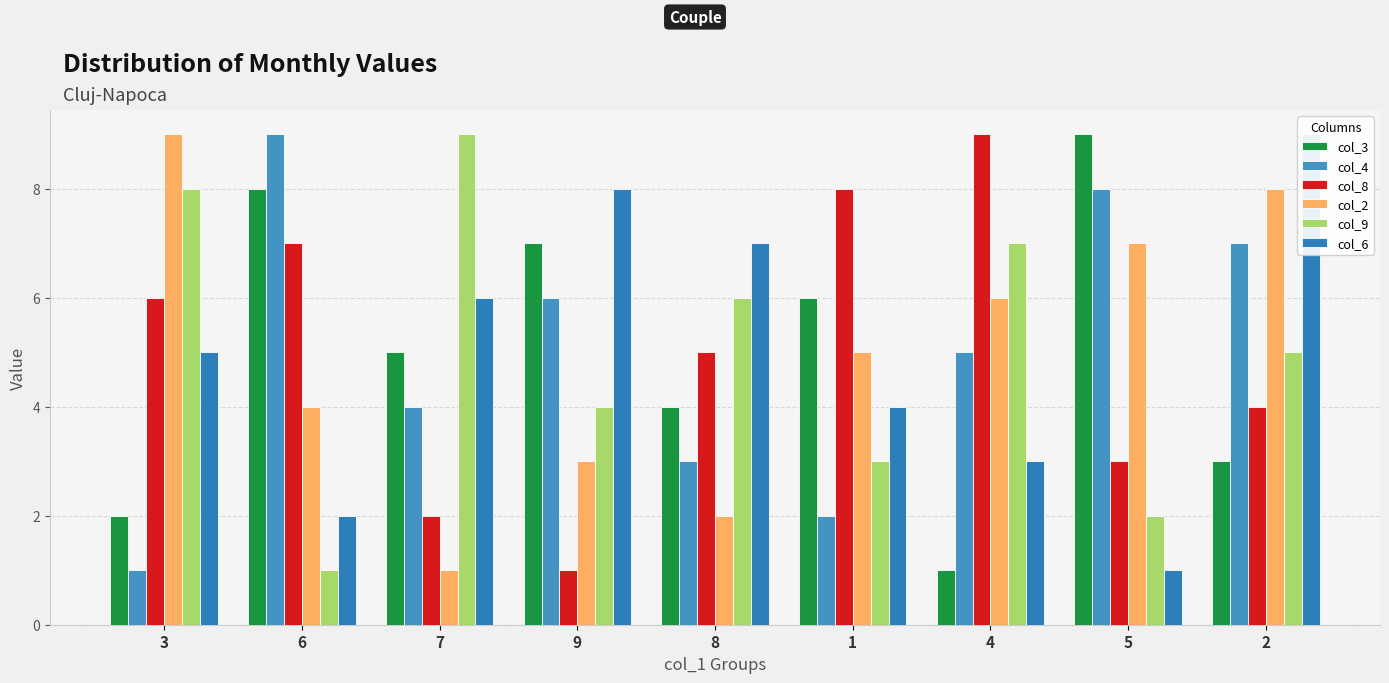

Reading right to left, list all the values displayed in this chart.

col_3: 3	9	1	6	4	7	5	8	2
col_4: 7	8	5	2	3	6	4	9	1
col_8: 4	3	9	8	5	1	2	7	6
col_2: 8	7	6	5	2	3	1	4	9
col_9: 5	2	7	3	6	4	9	1	8
col_6: 9	1	3	4	7	8	6	2	5